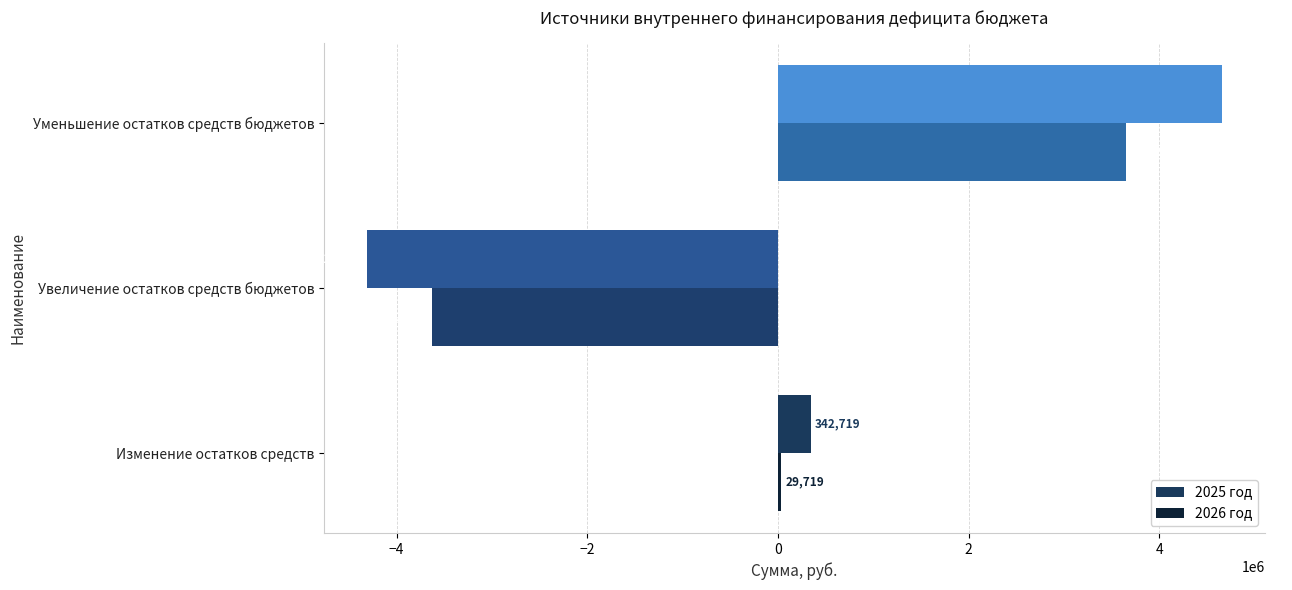

What is the sum of the 2025 год values at Увеличение остатков средств бюджетов and Изменение остатков средств?

-3970142